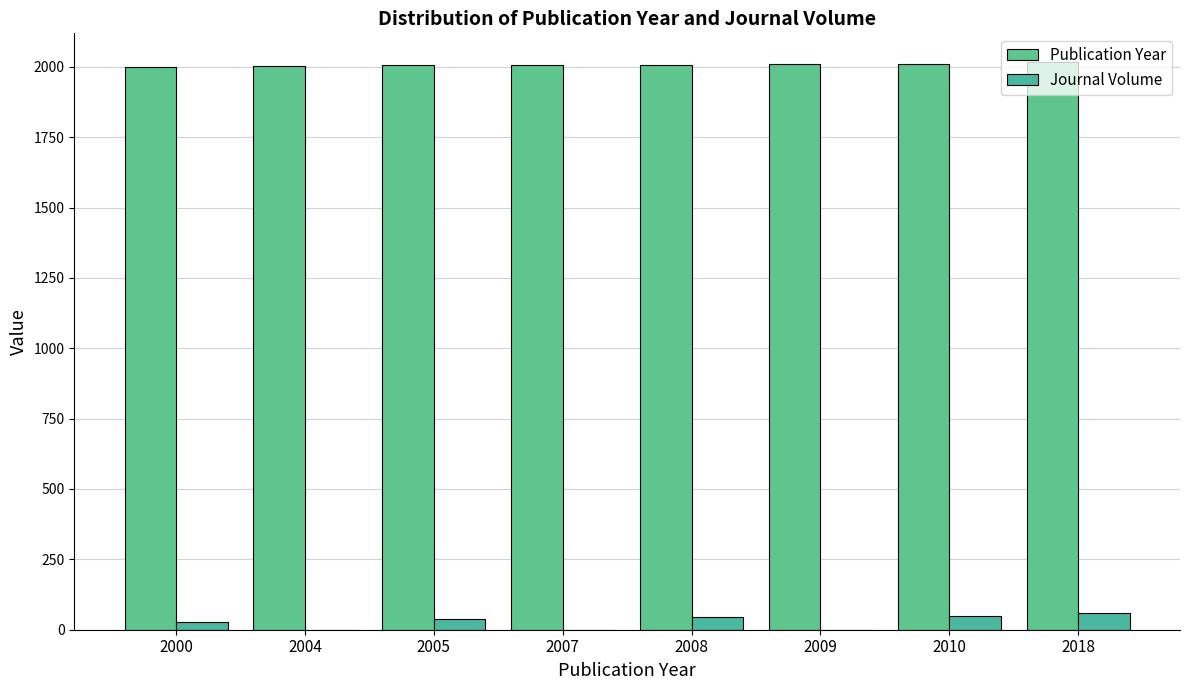

Is the value of Publication Year at 2010 greater than the value of Journal Volume at 2008?

Yes